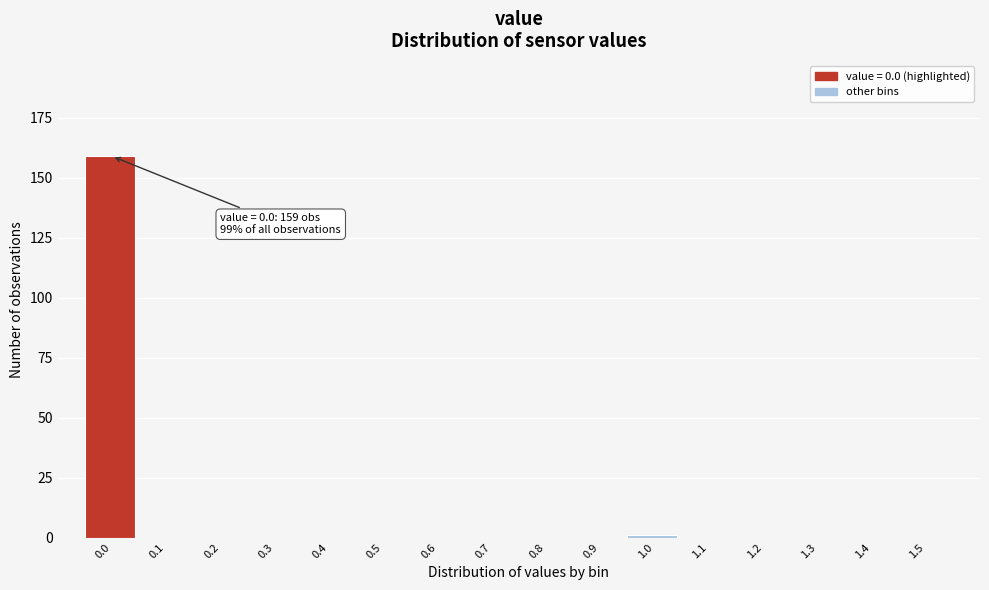

Reading left to right, list all the values displayed in this chart.

0.0=159	0.1=0	0.2=0	0.3=0	0.4=0	0.5=0	0.6=0	0.7=0	0.8=0	0.9=0	1.0=1	1.1=0	1.2=0	1.3=0	1.4=0	1.5=0